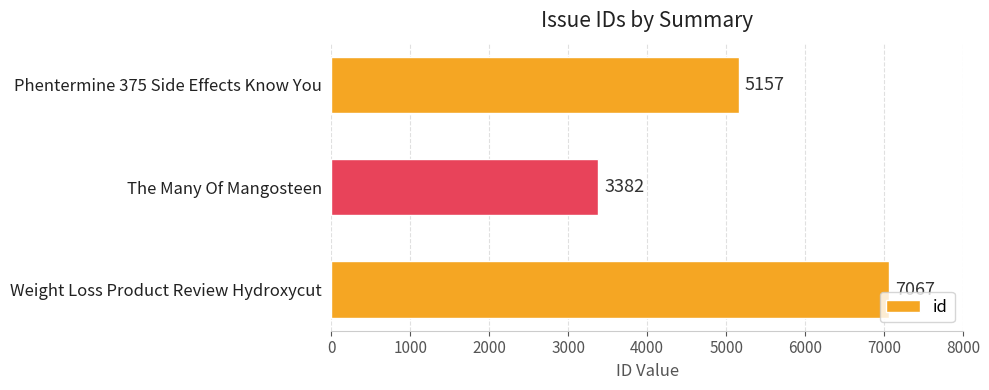

The chart shows a value of 5157 at Phentermine 375 Side Effects Know You. True or false?

True